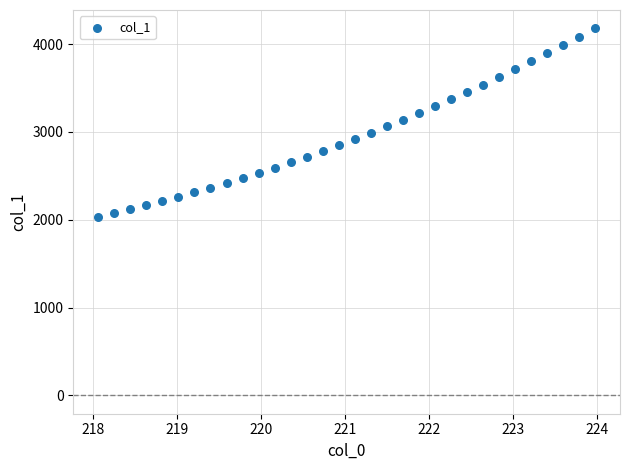

What is the range of X values (max minus min)?

5.9